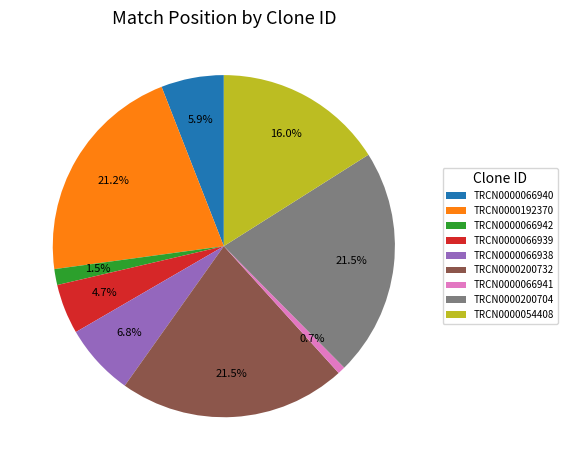

True or false: TRCN0000066938 accounts for 7% of the total.

True